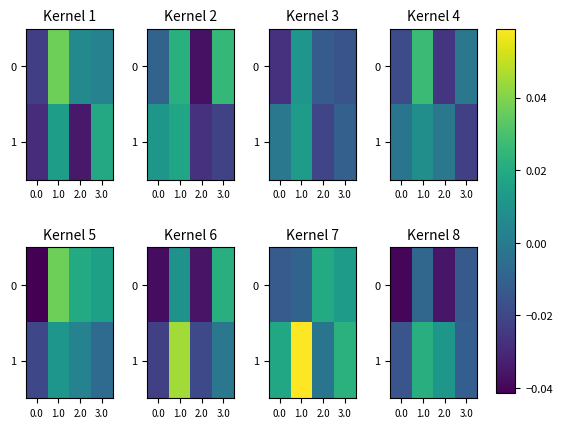

Rank the series at 2.0 from highest to lowest value.

1, 0